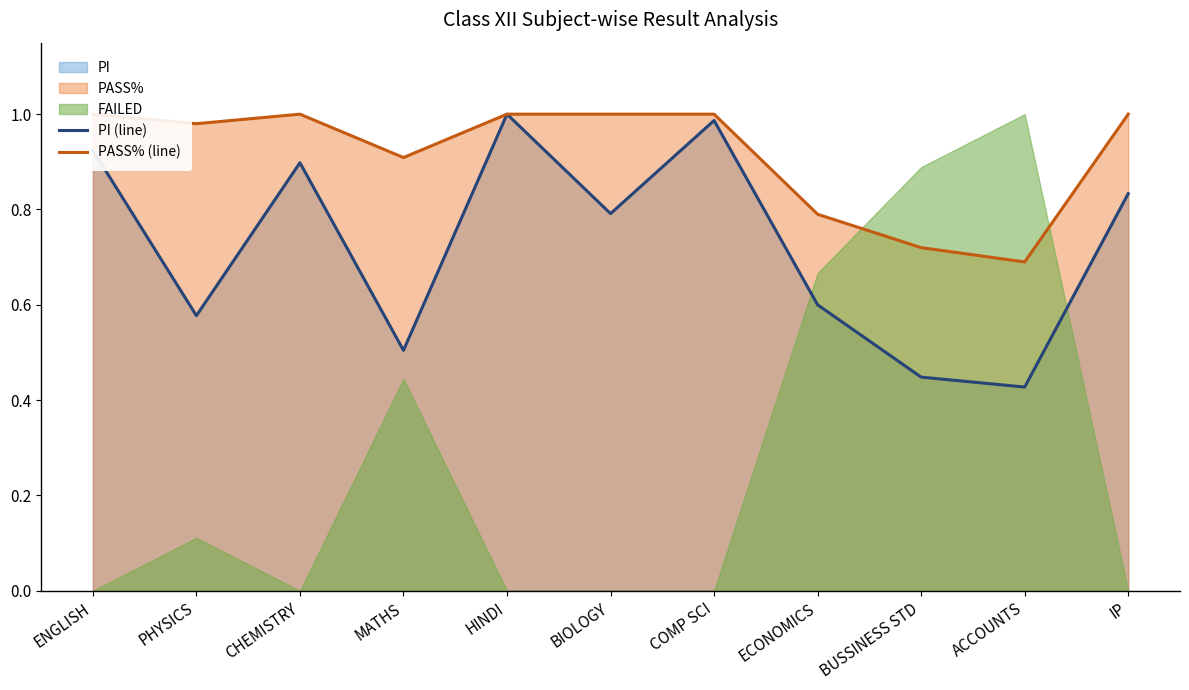

Is it true that PI (line) equals 1.4 at BIOLOGY?

False